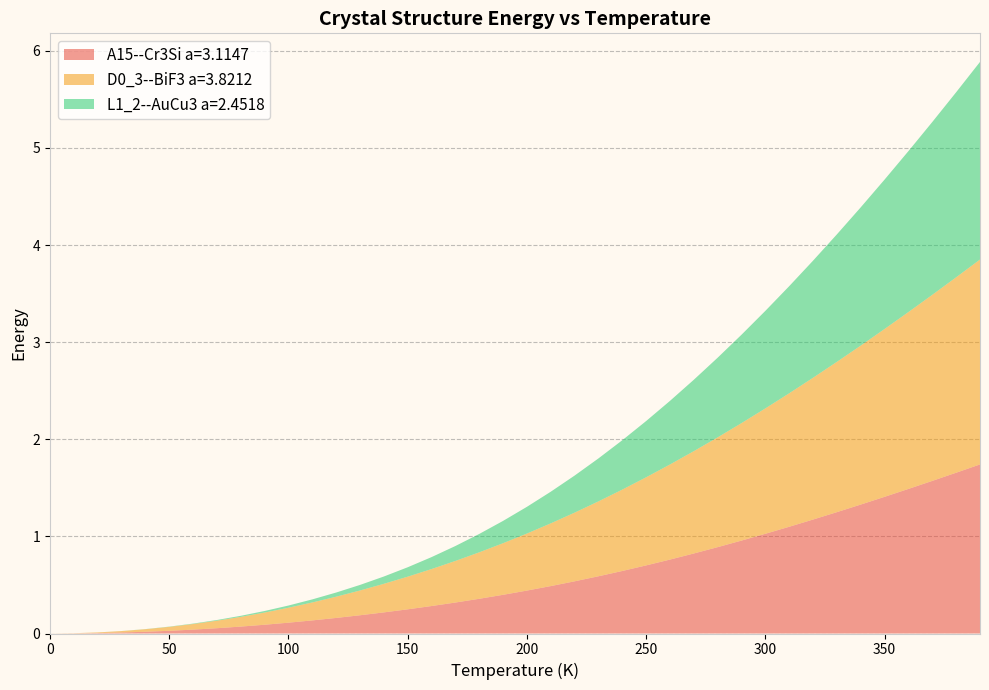

Reading left to right, what are all the values shown in this chart?

A15--Cr3Si a=3.1147: 0.0=0.0	10.0=0.0	20.0=0.0	30.0=0.0	40.0=0.0	50.0=0.0	60.0=0.0	70.0=0.1	80.0=0.1	90.0=0.1	100.0=0.1	110.0=0.1	120.0=0.2	130.0=0.2	140.0=0.2	150.0=0.2	160.0=0.3	170.0=0.3	180.0=0.4	190.0=0.4	200.0=0.4	210.0=0.5	220.0=0.5	230.0=0.6	240.0=0.6	250.0=0.7	260.0=0.8	270.0=0.8	280.0=0.9	290.0=1.0	300.0=1.0	310.0=1.1	320.0=1.2	330.0=1.2	340.0=1.3	350.0=1.4	360.0=1.5	370.0=1.6	380.0=1.7	390.0=1.7
D0_3--BiF3 a=3.8212: 0.0=0.0	10.0=0.0	20.0=0.0	30.0=0.0	40.0=0.0	50.0=0.0	60.0=0.1	70.0=0.1	80.0=0.1	90.0=0.1	100.0=0.2	110.0=0.2	120.0=0.2	130.0=0.3	140.0=0.3	150.0=0.3	160.0=0.4	170.0=0.4	180.0=0.5	190.0=0.5	200.0=0.6	210.0=0.6	220.0=0.7	230.0=0.8	240.0=0.8	250.0=0.9	260.0=1.0	270.0=1.1	280.0=1.1	290.0=1.2	300.0=1.3	310.0=1.4	320.0=1.5	330.0=1.5	340.0=1.6	350.0=1.7	360.0=1.8	370.0=1.9	380.0=2.0	390.0=2.1
L1_2--AuCu3 a=2.4518: 0.0=0.0	10.0=0.0	20.0=0.0	30.0=0.0	40.0=0.0	50.0=0.0	60.0=0.0	70.0=0.0	80.0=0.0	90.0=0.0	100.0=0.0	110.0=0.0	120.0=0.0	130.0=0.1	140.0=0.1	150.0=0.1	160.0=0.1	170.0=0.2	180.0=0.2	190.0=0.2	200.0=0.3	210.0=0.3	220.0=0.4	230.0=0.4	240.0=0.5	250.0=0.6	260.0=0.7	270.0=0.7	280.0=0.8	290.0=0.9	300.0=1.0	310.0=1.1	320.0=1.2	330.0=1.3	340.0=1.4	350.0=1.5	360.0=1.7	370.0=1.8	380.0=1.9	390.0=2.0